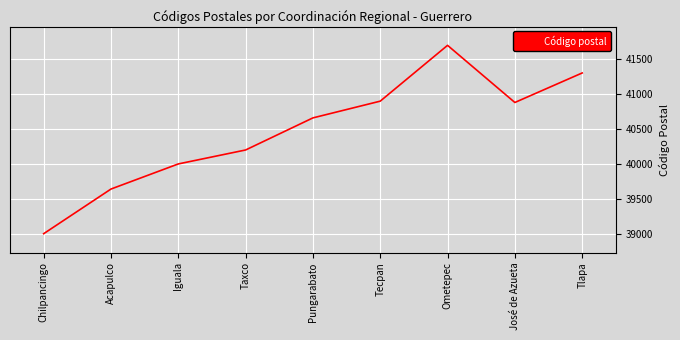

What is the difference between the maximum and minimum values?

2700